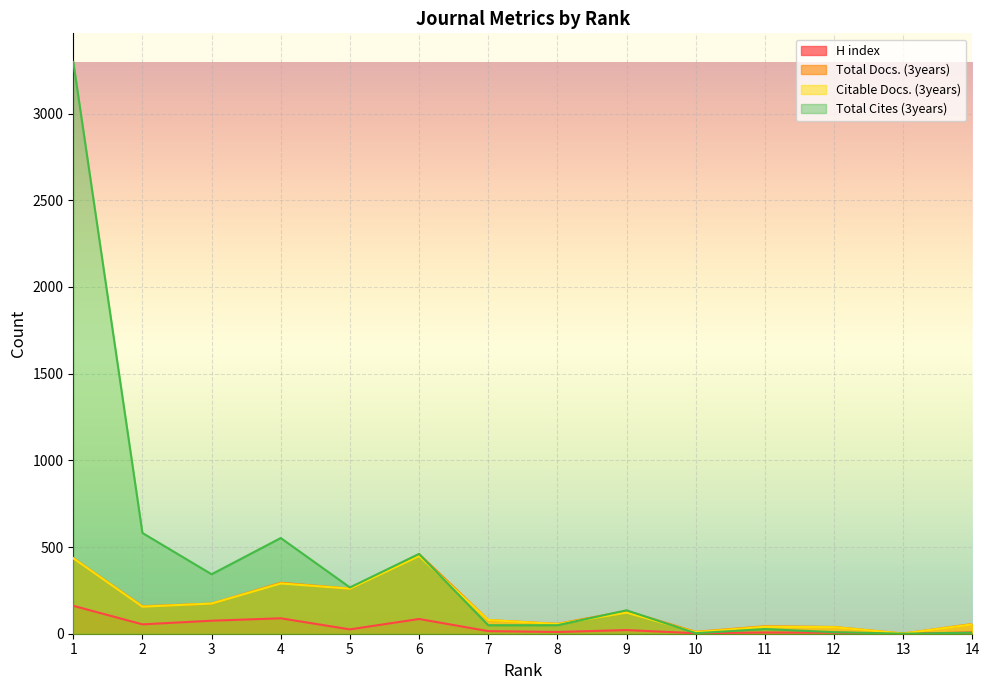

Reading right to left, what are all the values shown in this chart?

H index: 7	0	6	7	3	21	10	15	85	25	89	75	54	161
Total Docs. (3years): 56	1	39	43	11	131	57	79	460	260	294	174	158	436
Citable Docs. (3years): 54	1	38	40	9	122	56	79	448	260	290	174	156	435
Total Cites (3years): 6	0	9	27	3	135	49	49	460	267	552	343	581	3298